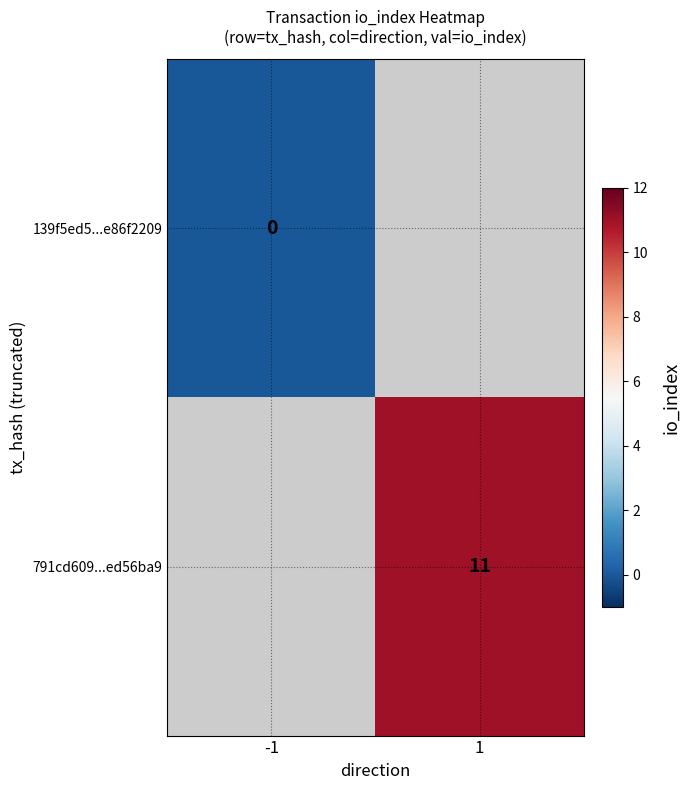

The value of 791cd609...ed56ba9 at 1 is 19. True or false?

False